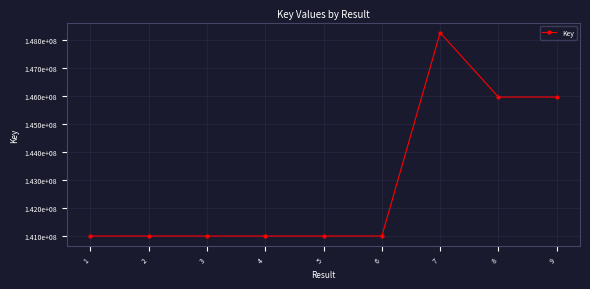

What is the value of the 8th point from the left?

145963818